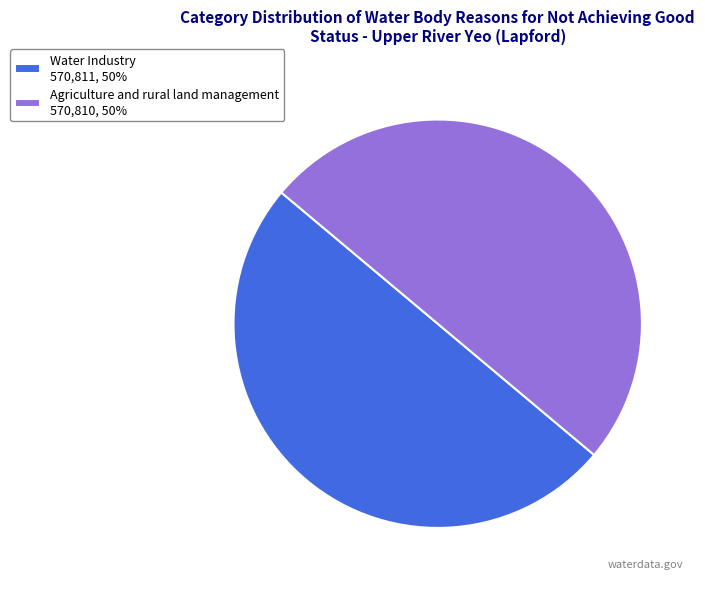

True or false: Agriculture and rural land management 570,810, 50% accounts for 59% of the total.

False